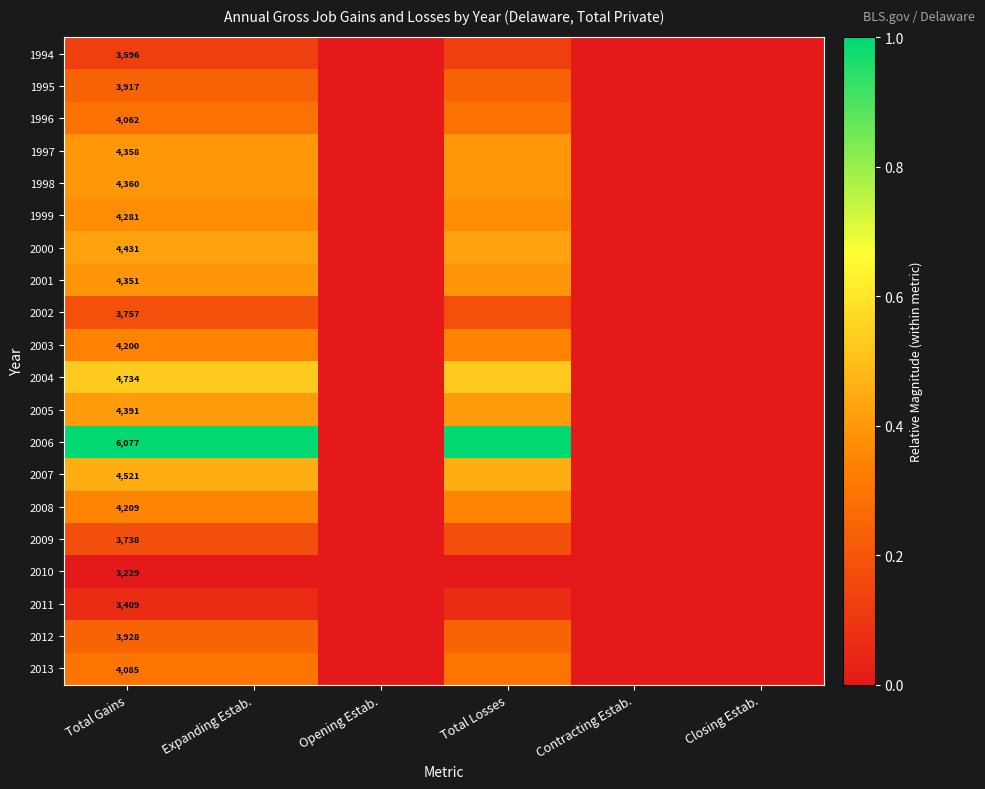

The 2012 series shows -0.1 at Closing Estab.. True or false?

False